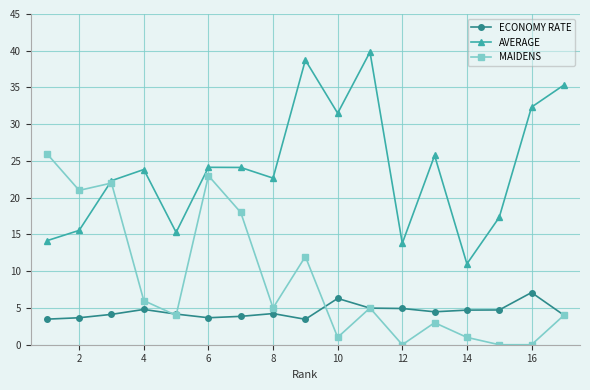

How many interior local peaks does the AVERAGE series have?

5